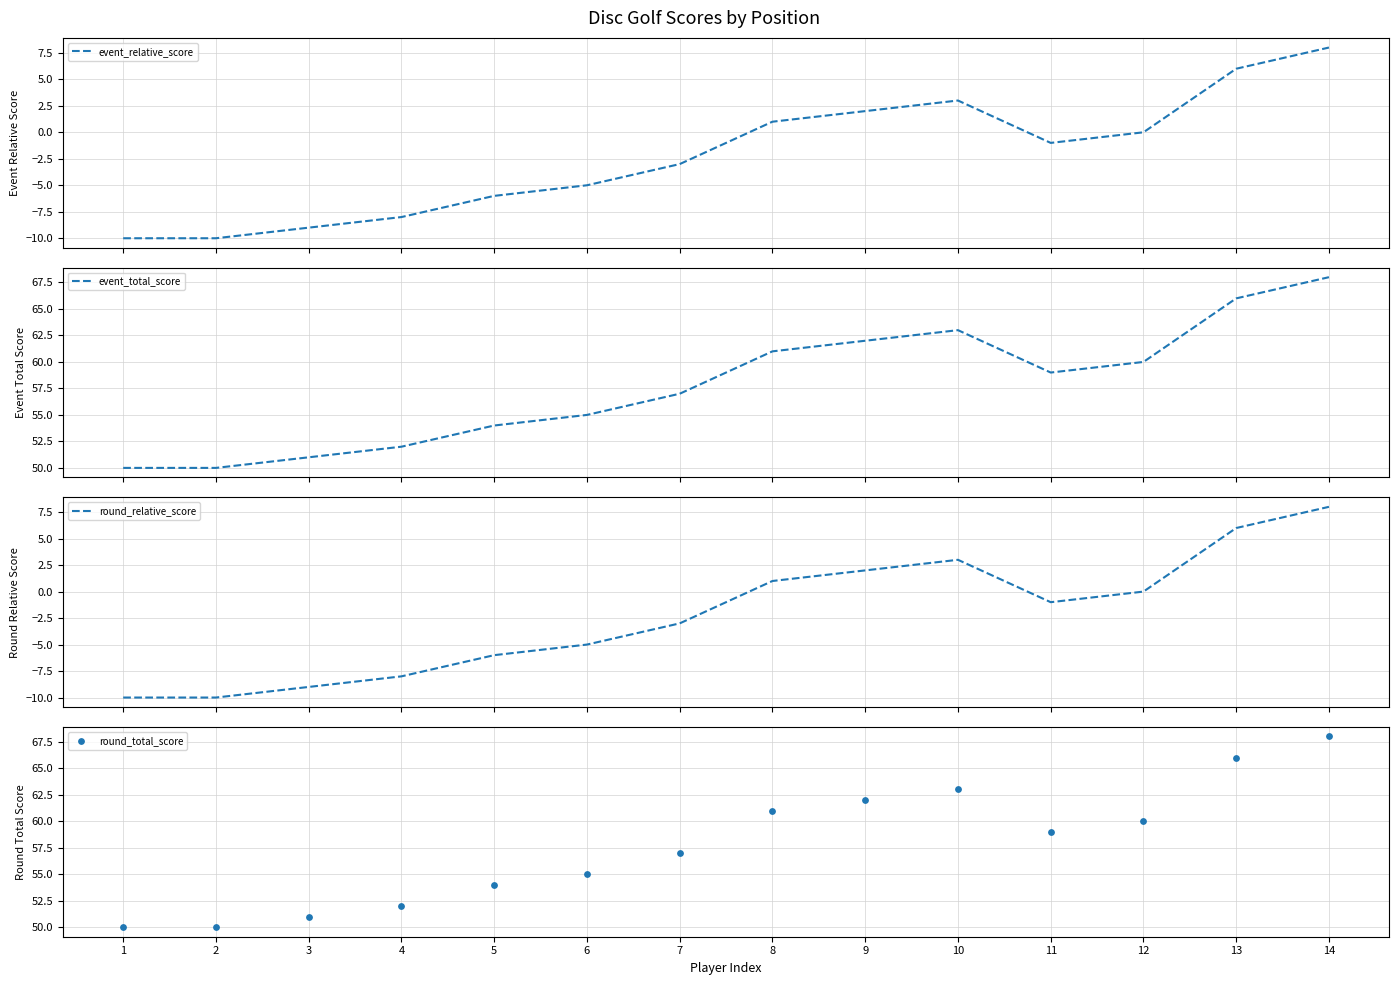

What is the total value across all series at 11?

116